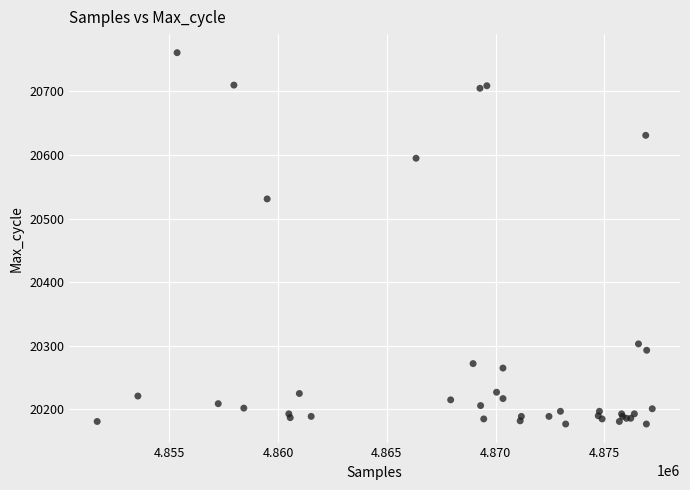

What Y value in the scatter plot is closest to 20469?

20531